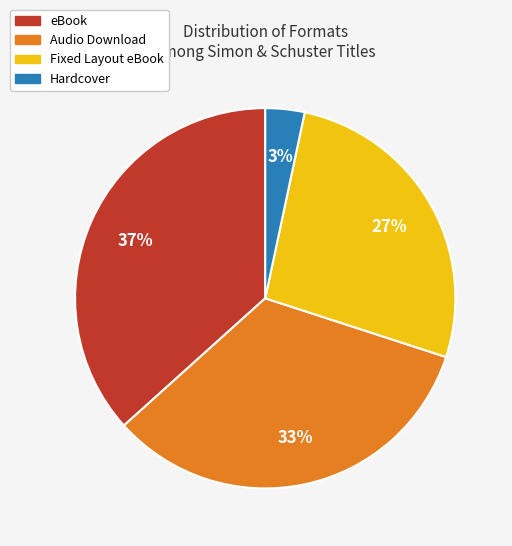

Which slice is the largest?

eBook